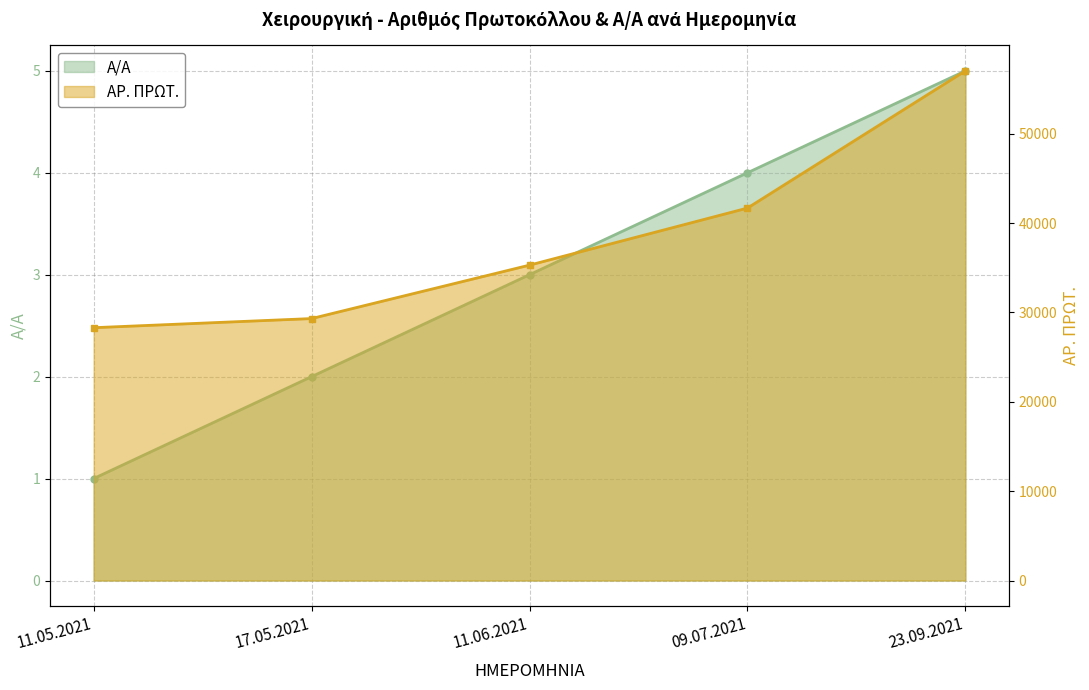

The Α/Α series shows 9 at 23.09.2021. True or false?

False